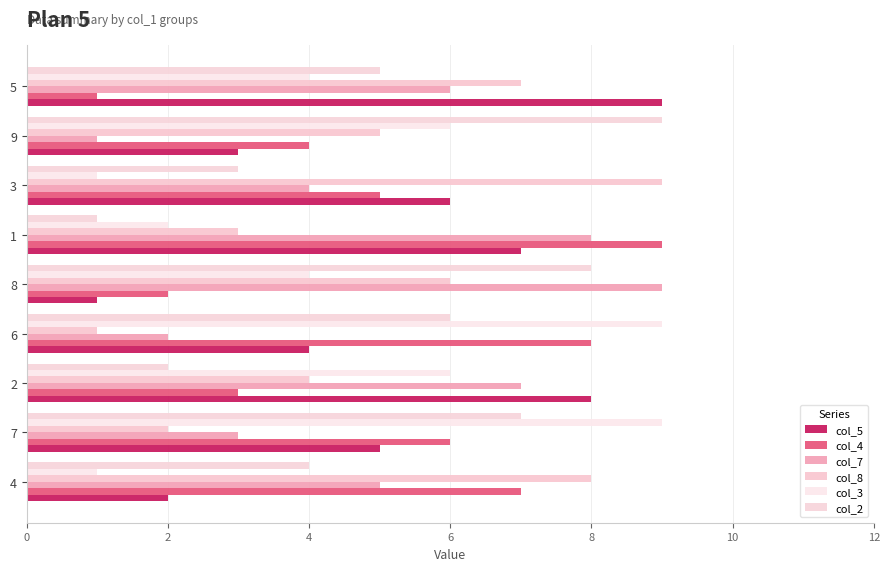

What is the highest value of the col_3 series?

9